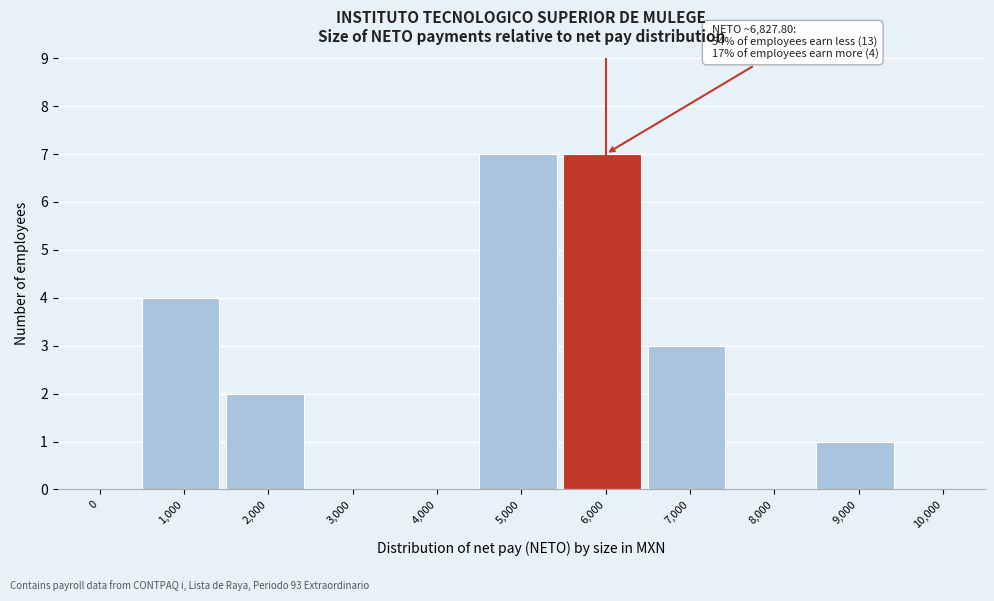

Reading left to right, transcribe all the data shown in this chart.

0=0	1,000=4	2,000=2	3,000=0	4,000=0	5,000=7	6,000=7	7,000=3	8,000=0	9,000=1	10,000=0